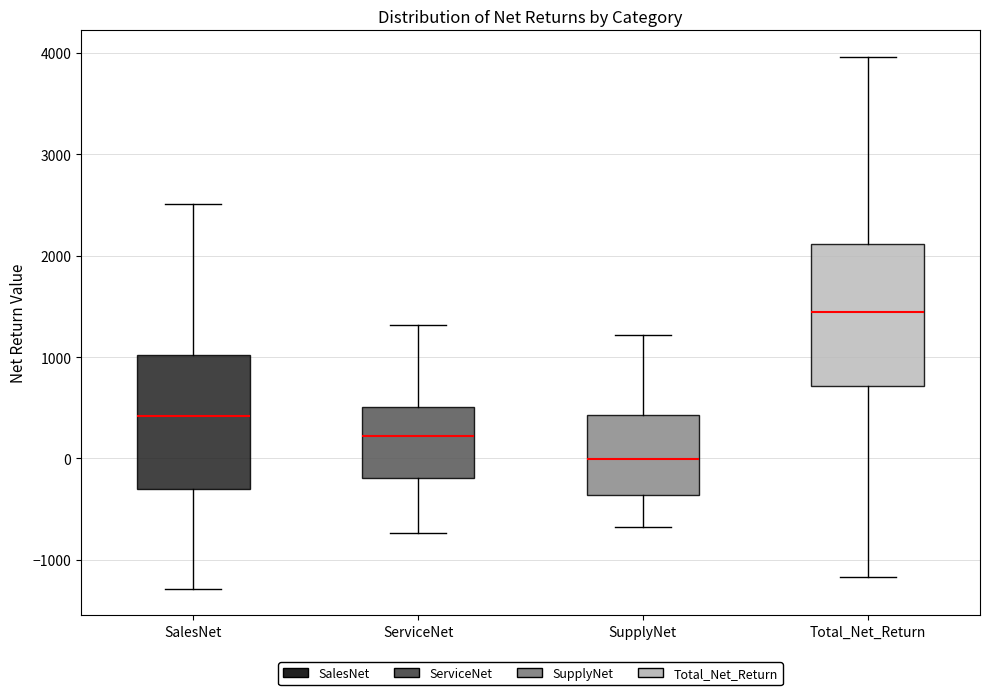

Reading left to right, transcribe this box plot: for each box, give where its median line is, the range the box spans, and where its two whiskers end, as read against the y-axis. The values are not printed on the chart, so give them approximately, as read against the axis.

SalesNet: median 400, box -300 to 1000, whiskers -1300 to 2500
ServiceNet: median 200, box -200 to 500, whiskers -700 to 1300
SupplyNet: median 0, box -400 to 400, whiskers -700 to 1200
Total_Net_Return: median 1400, box 700 to 2100, whiskers -1200 to 4000